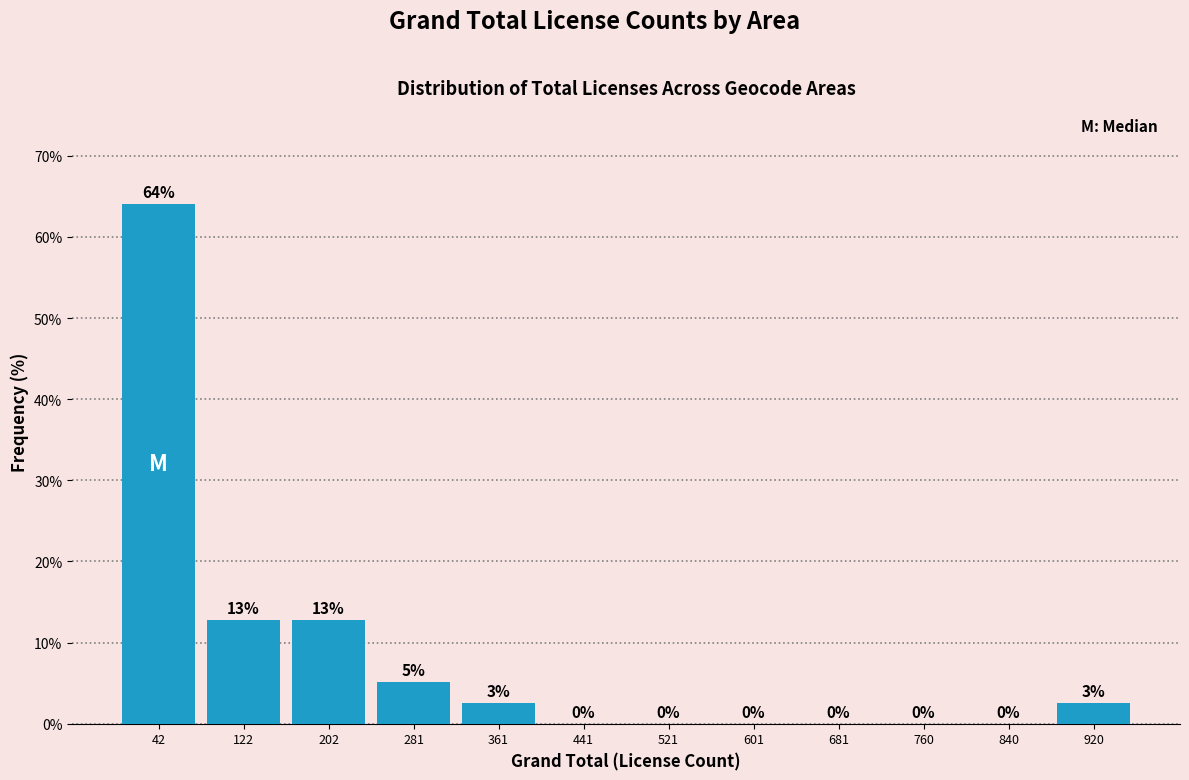

Over which range of the x-axis is the bar tallest?

0 to 80